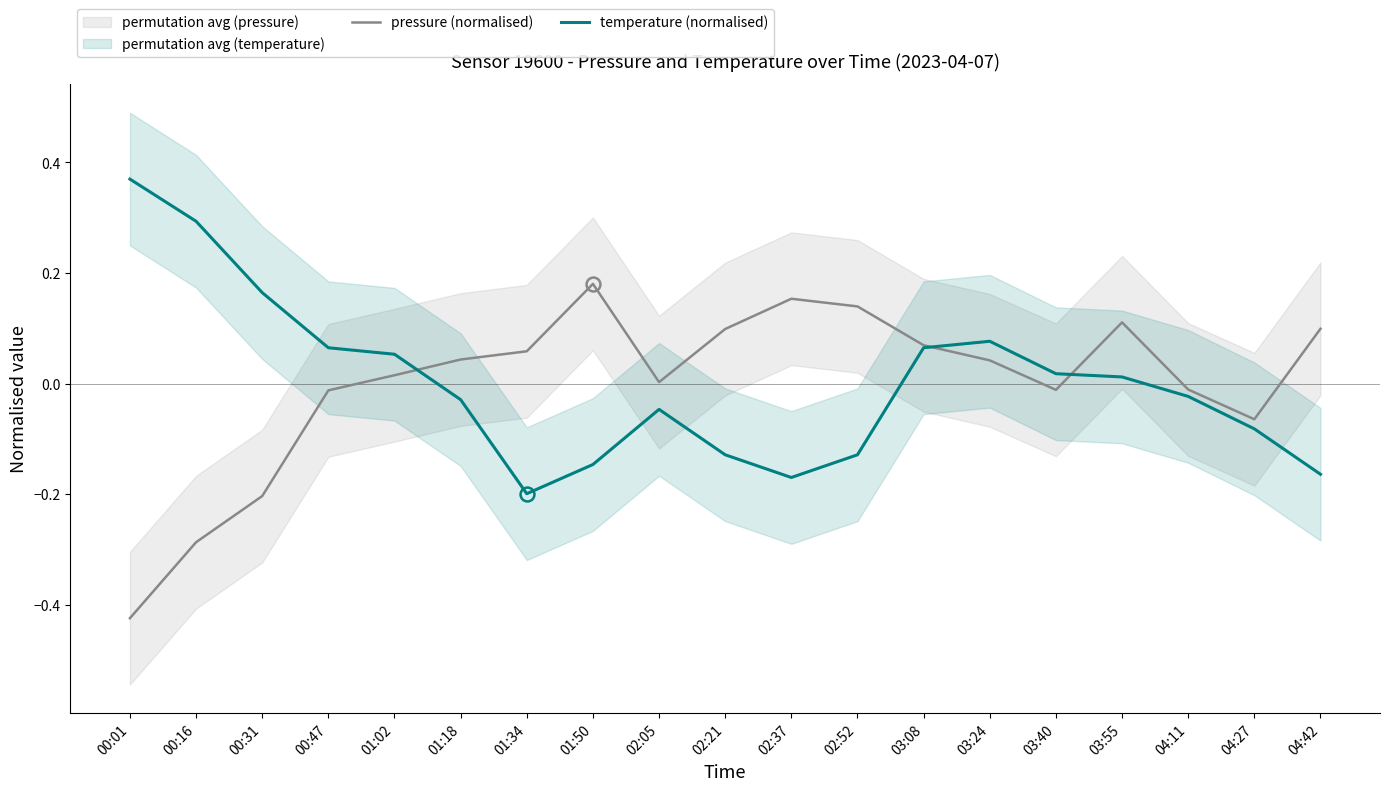

Between 02:21 and 01:50, which is larger?

01:50